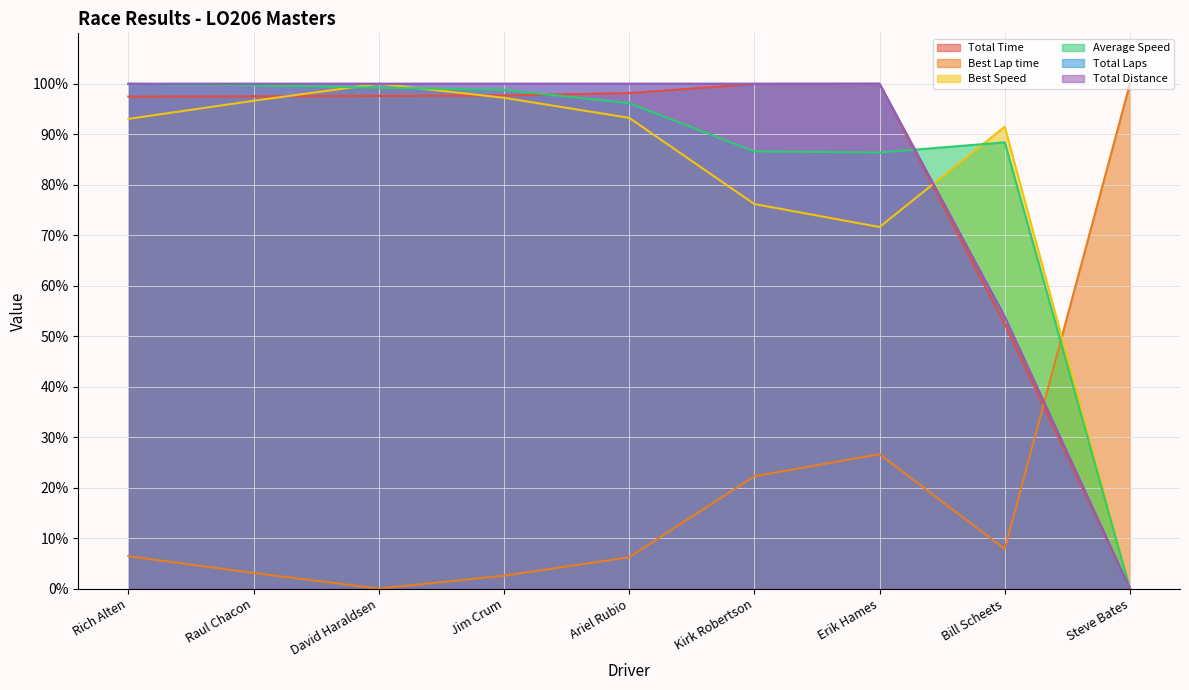

How many series are shown in this chart?

6